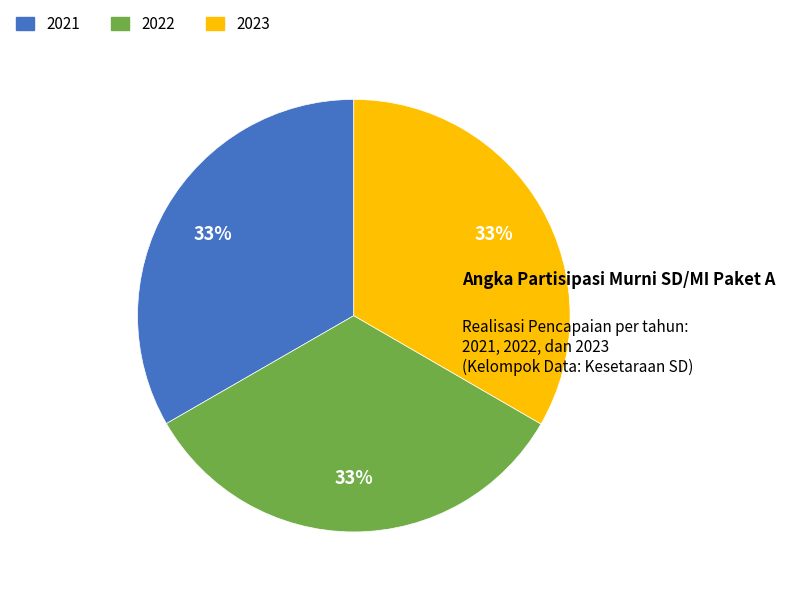

How many slices are in this pie chart?

3